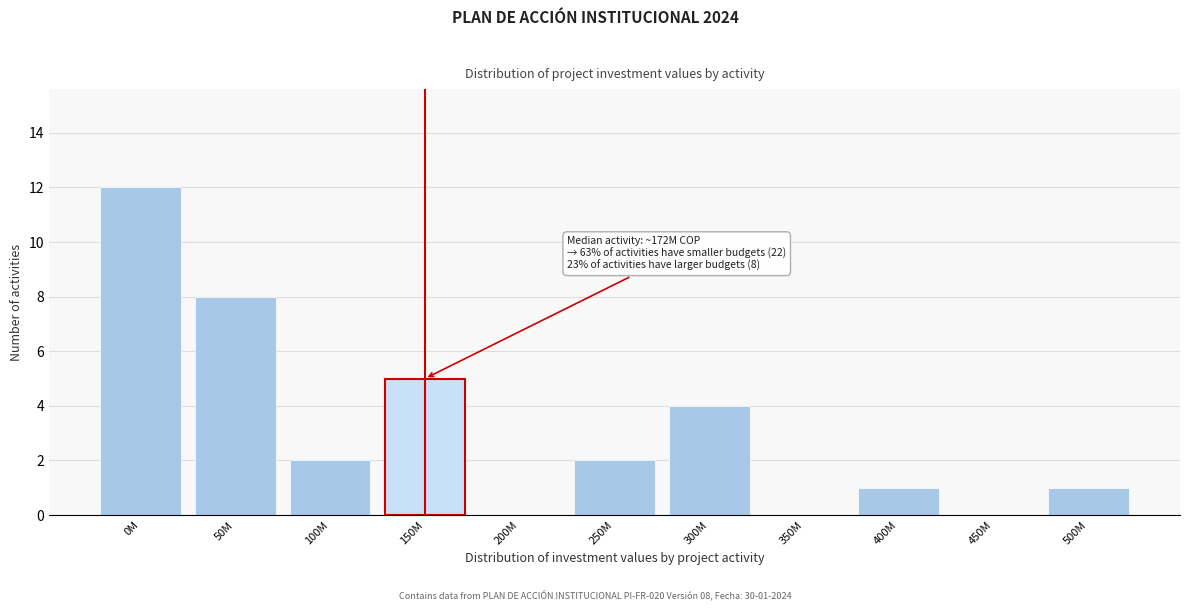

Reading left to right, list all the values displayed in this chart.

0M=12	50M=8	100M=2	150M=5	200M=0	250M=2	300M=4	350M=0	400M=1	450M=0	500M=1